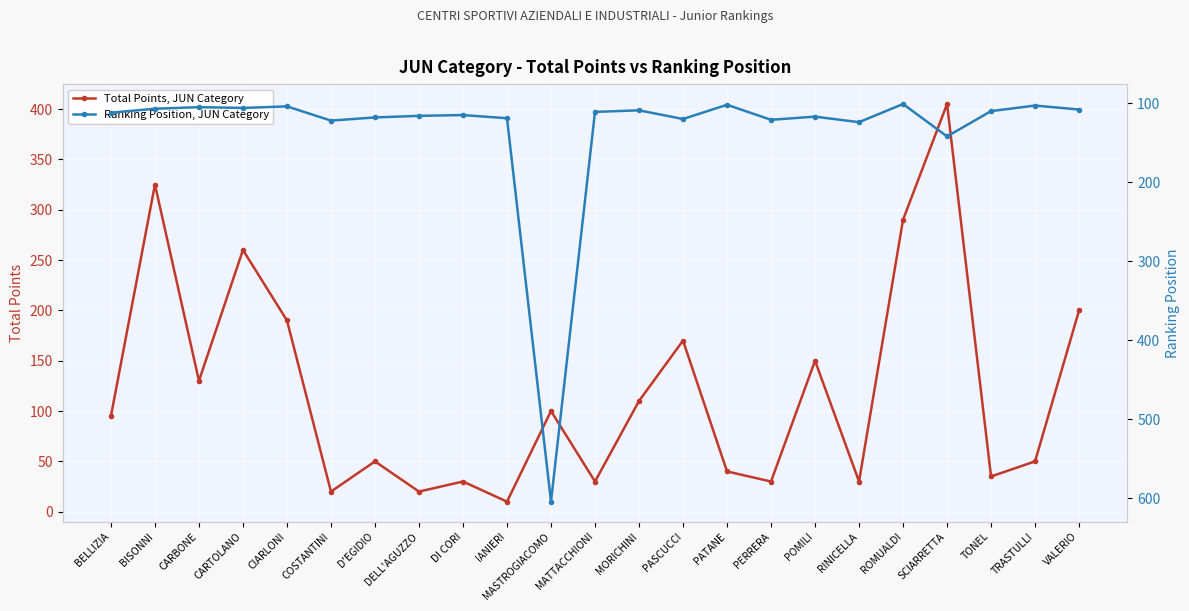

At which label does Ranking Position, JUN Category first exceed 112?

COSTANTINI